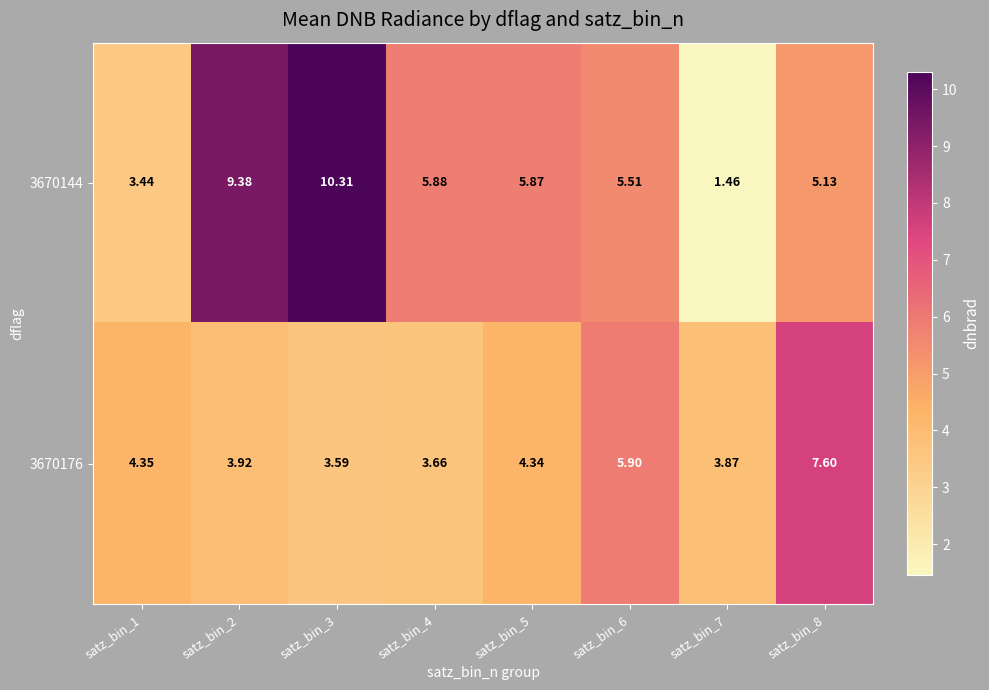

List the series in order of their overall mean, highest first.

3670144, 3670176